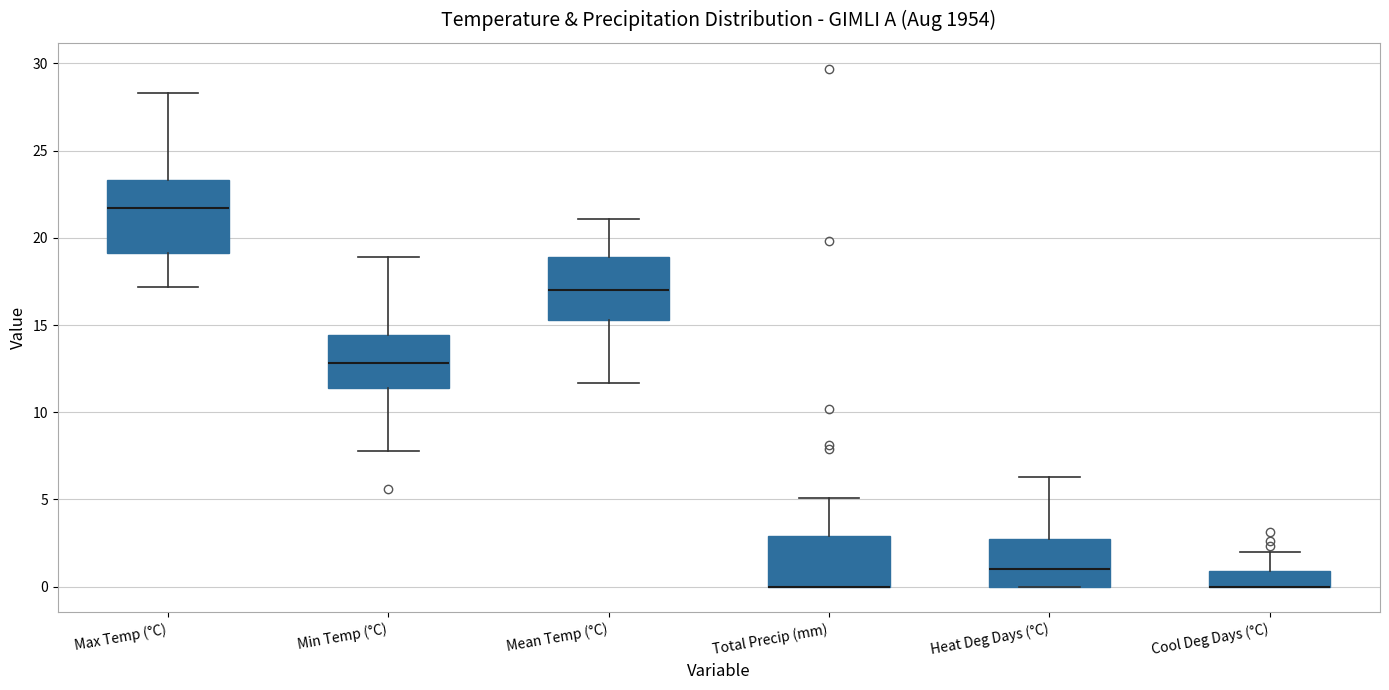

Reading left to right, transcribe this box plot: for each box, give where its median line is, the range the box spans, and where its two whiskers end, as read against the y-axis. The values are not printed on the chart, so give them approximately, as read against the axis.

Max Temp (°C): median 21.5, box 19.0 to 23.5, whiskers 17.0 to 28.5
Min Temp (°C): median 13.0, box 11.5 to 14.5, whiskers 8.0 to 19.0
Mean Temp (°C): median 17.0, box 15.5 to 19.0, whiskers 11.5 to 21.0
Total Precip (mm): median 0.0 (drawn on the box's lower edge), box 0.0 to 3.0, whiskers 0.0 to 5.0
Heat Deg Days (°C): median 1.0, box 0.0 to 2.5, whiskers 0.0 to 6.5
Cool Deg Days (°C): median 0.0 (drawn on the box's lower edge), box 0.0 to 1.0, whiskers 0.0 to 2.0